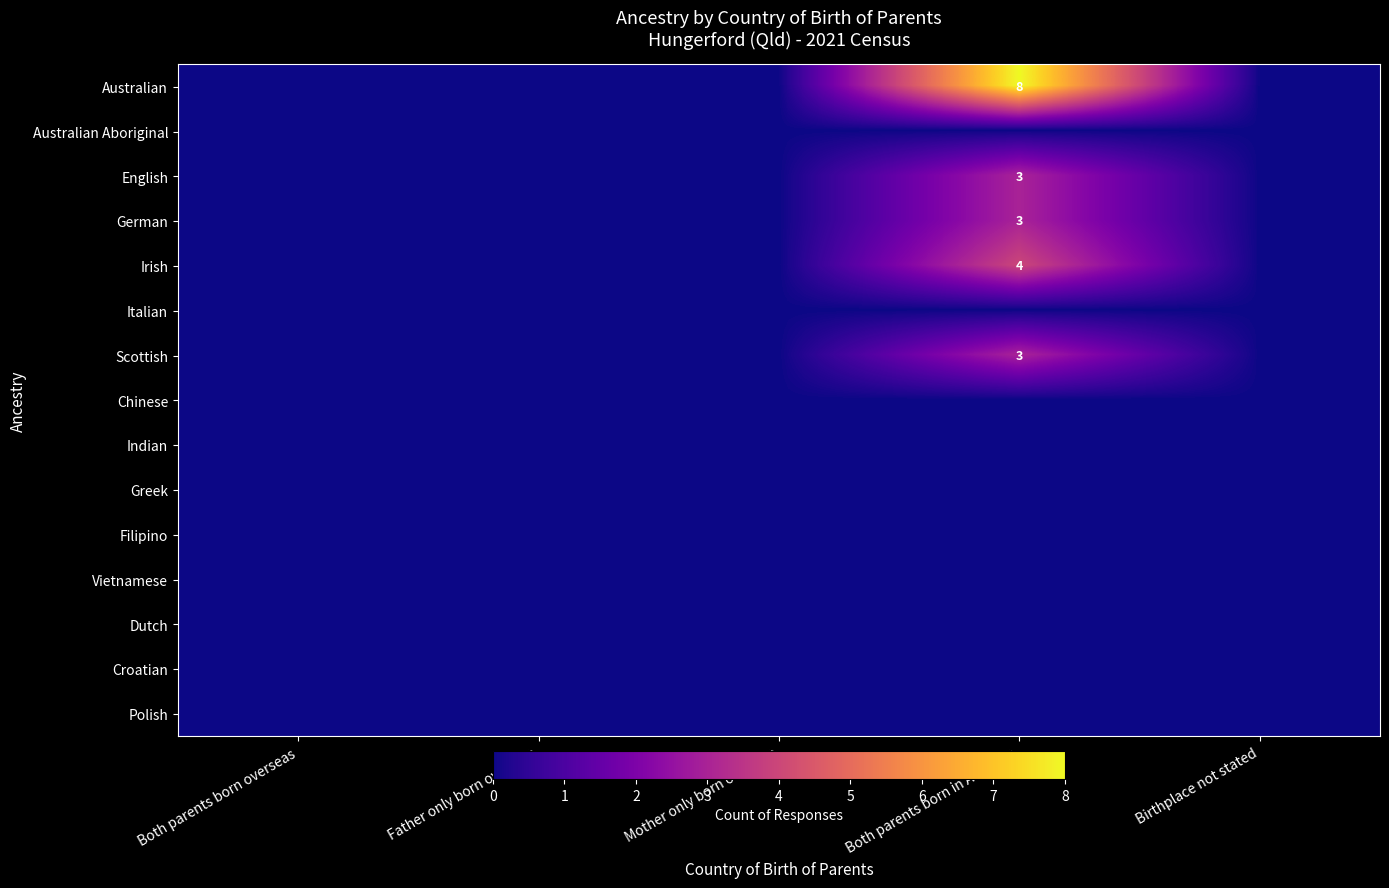

Rank the series at Both parents born overseas from lowest to highest value.

Australian, Australian Aboriginal, English, German, Irish, Italian, Scottish, Chinese, Indian, Greek, Filipino, Vietnamese, Dutch, Croatian, Polish